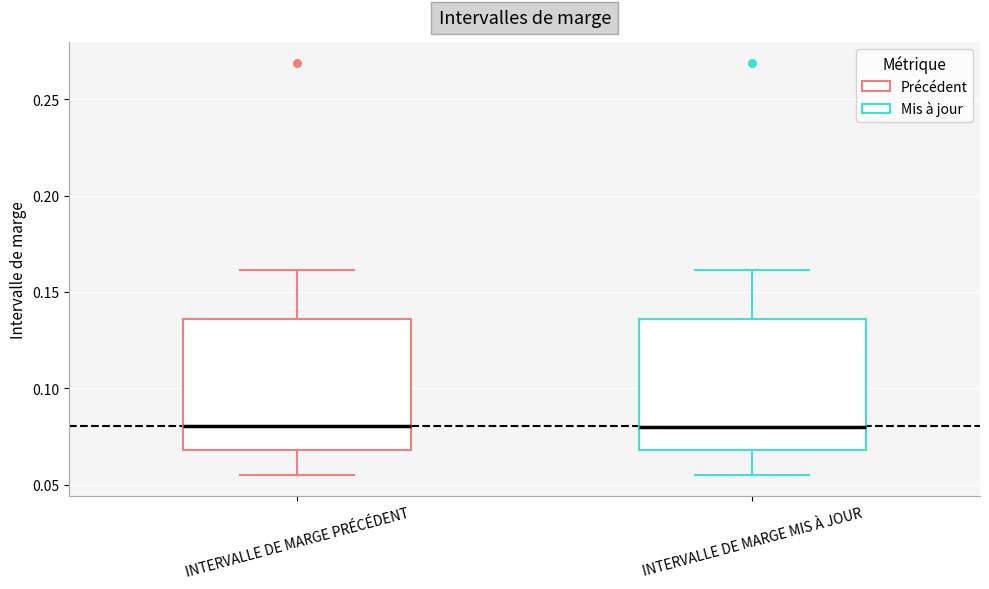

Where is the upper edge of the box for INTERVALLE DE MARGE PRÉCÉDENT on the y-axis? The values are not printed on the chart, so give them approximately, as read against the axis.

0.135